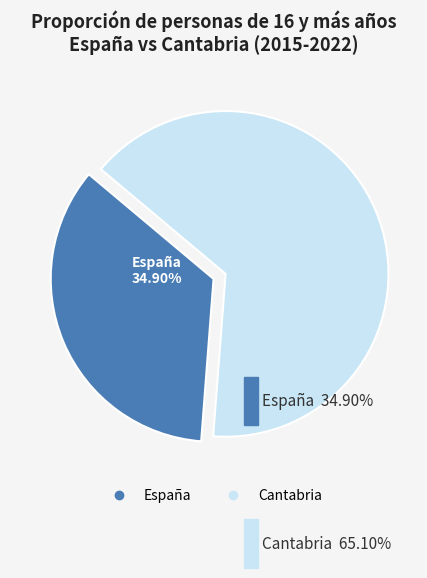

At 2015, list the series in order from smallest to largest.

España, Cantabria